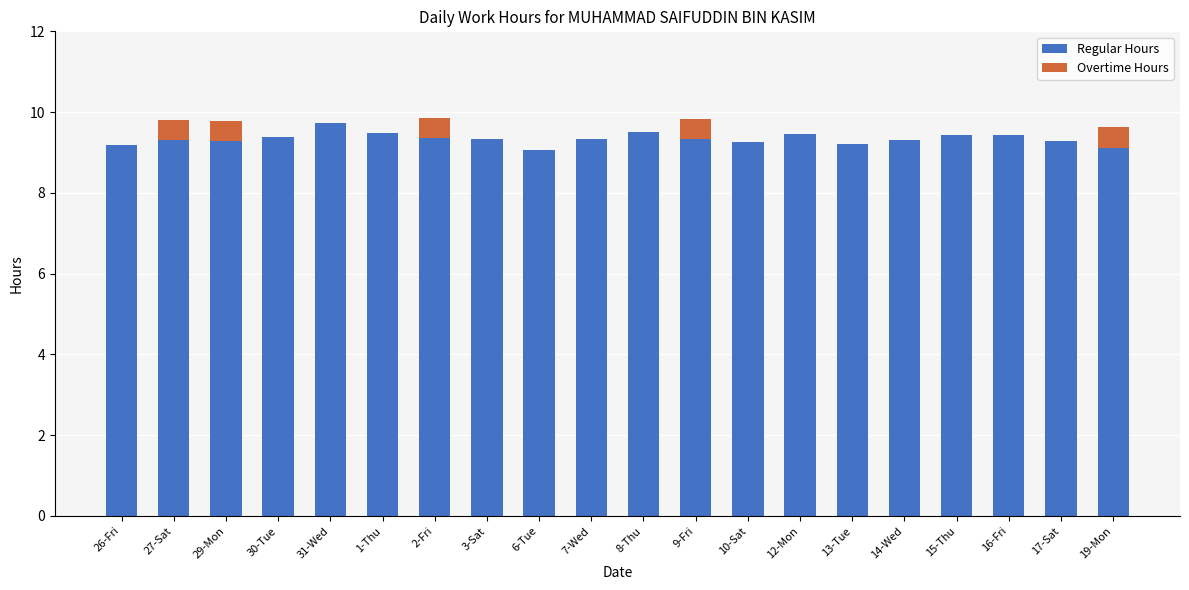

What value does the Regular Hours series have at 29-Mon?

9.3